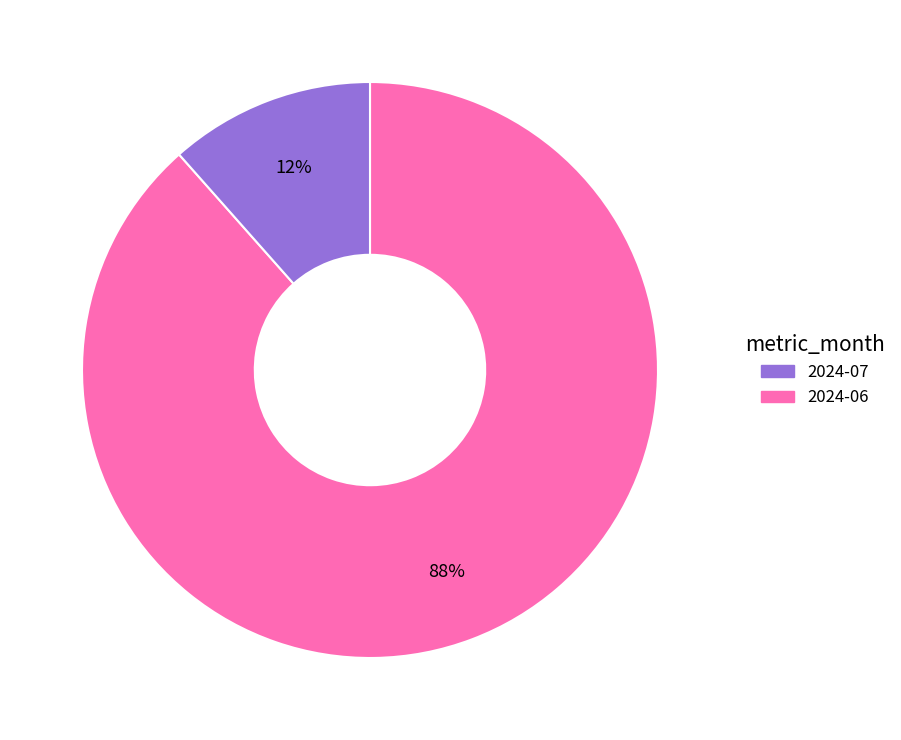

To the nearest percent, what is the average slice percentage?

50%